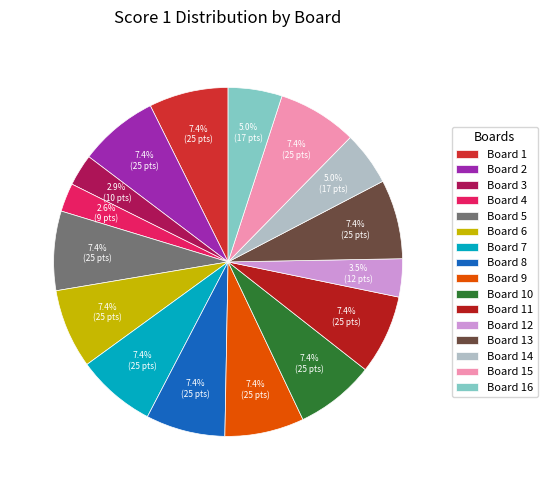

How much of the chart is everything except Board 3?

97.1%